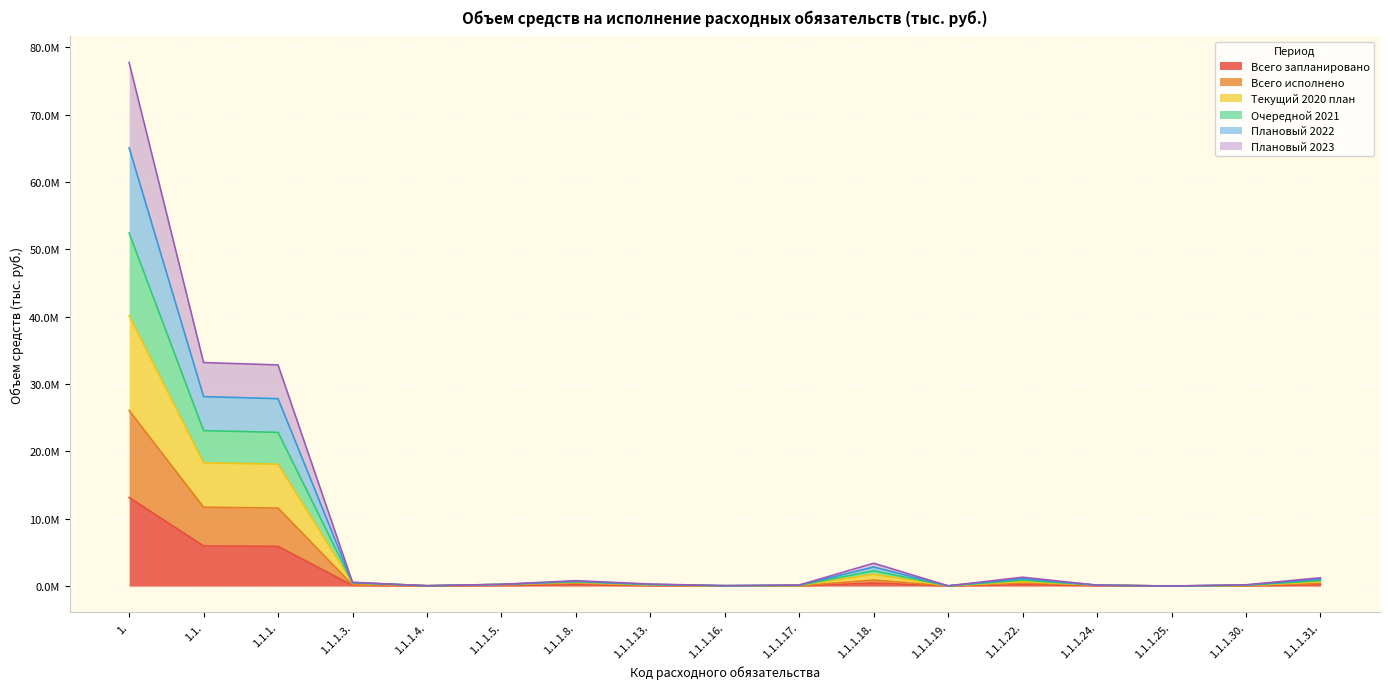

The Плановый 2022 series shows 25139.7 at 1.1.1.4.. True or false?

False